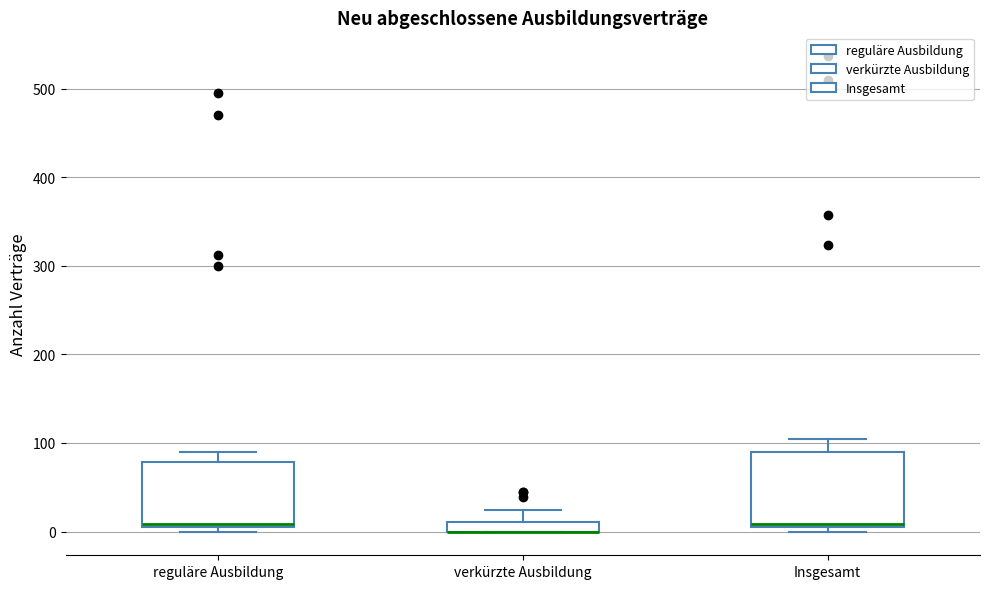

Comparing the boxes themselves (not the whiskers), which one is the tallest?

Insgesamt